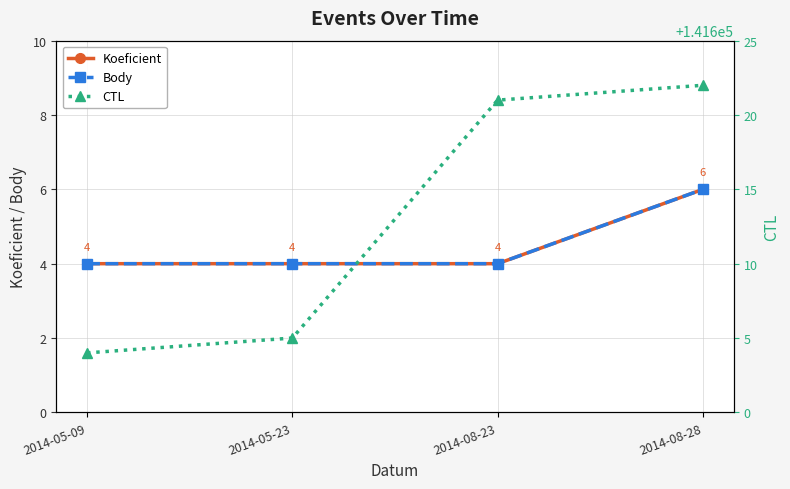

What is the label of the 3rd point from the left?

2014-08-23